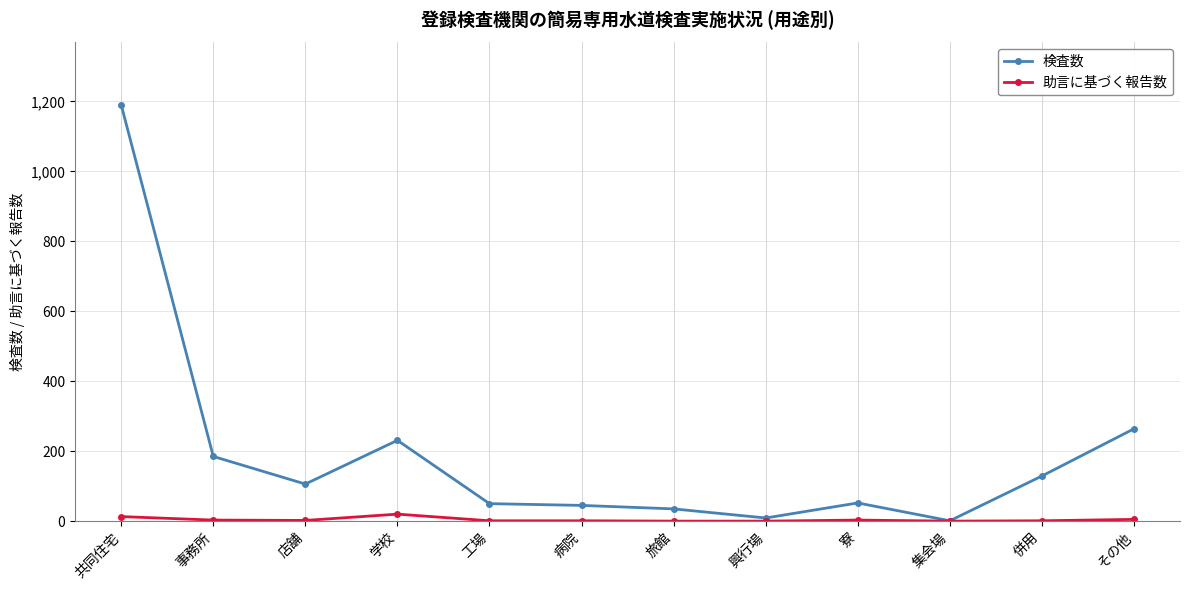

Which series has the widest spread of values?

検査数